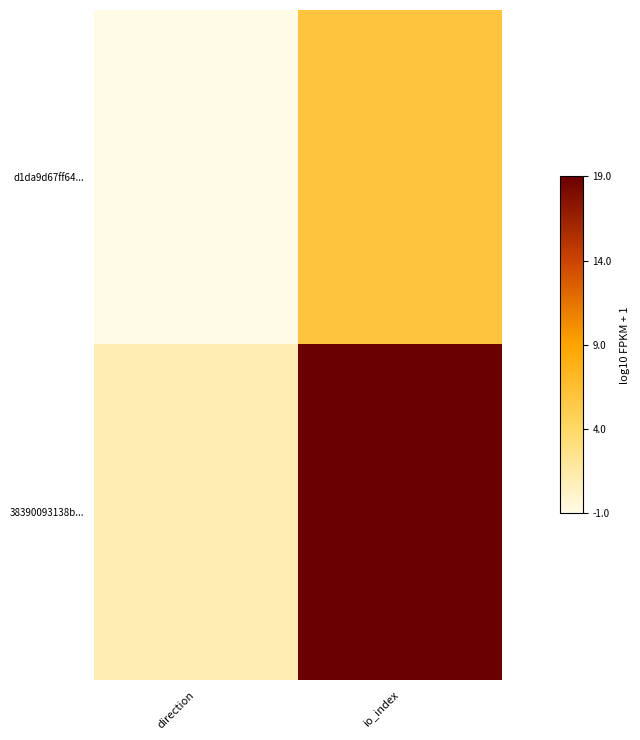

Rank the series at io_index from highest to lowest value.

38390093138b..., d1da9d67ff64...